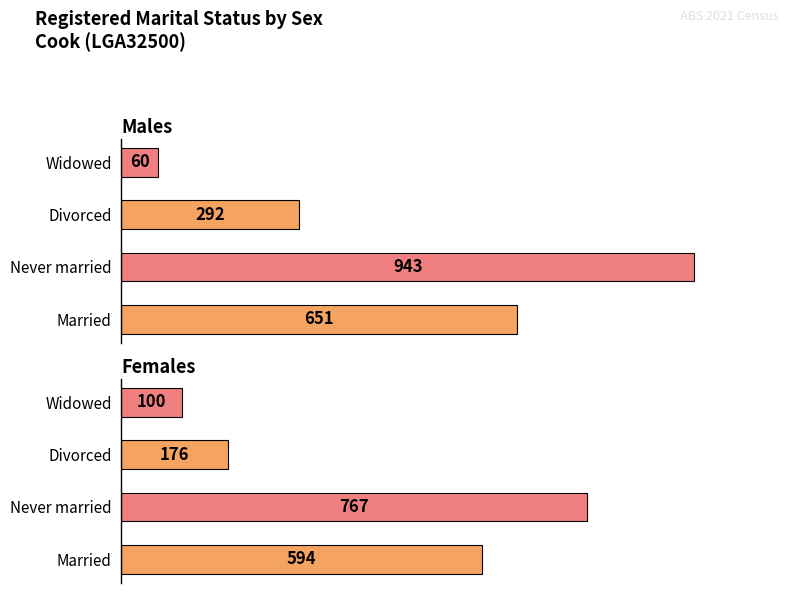

Are the bars grouped side by side (vs. stacked)?

Yes